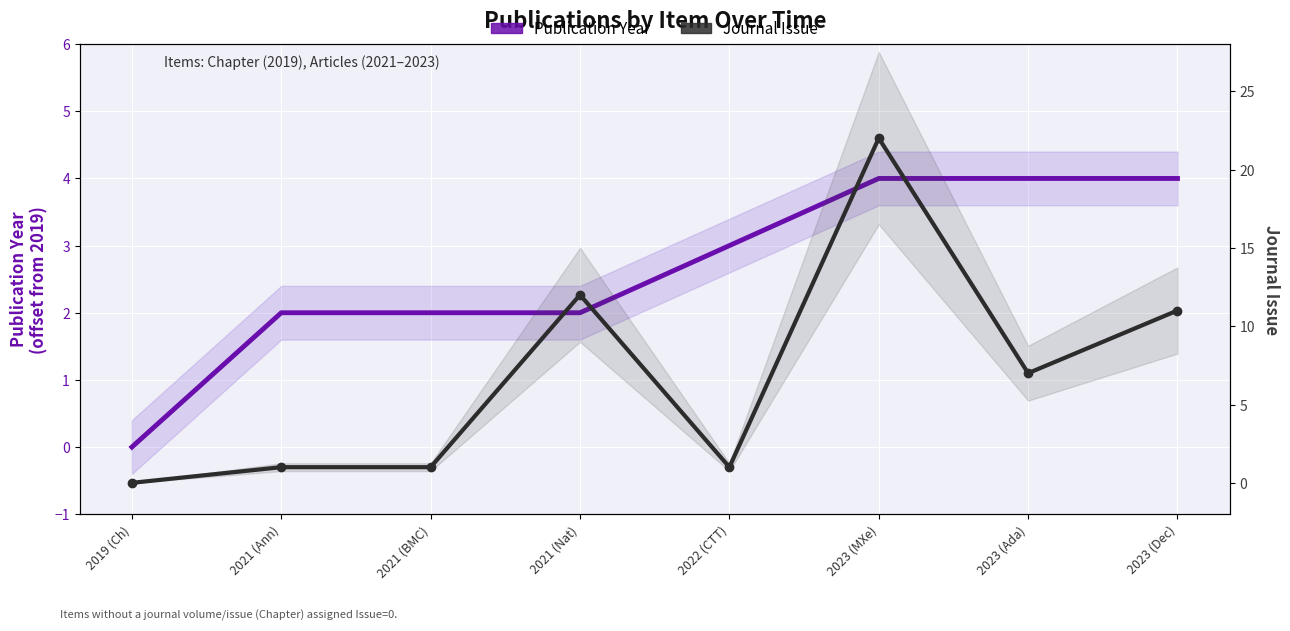

At which label does Journal Issue first exceed 7?

2021 (Nat)